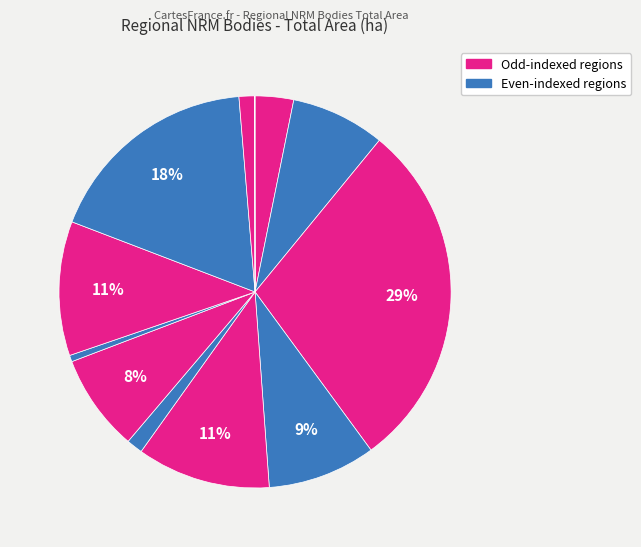

To the nearest percent, what is the average slice percentage?

8%